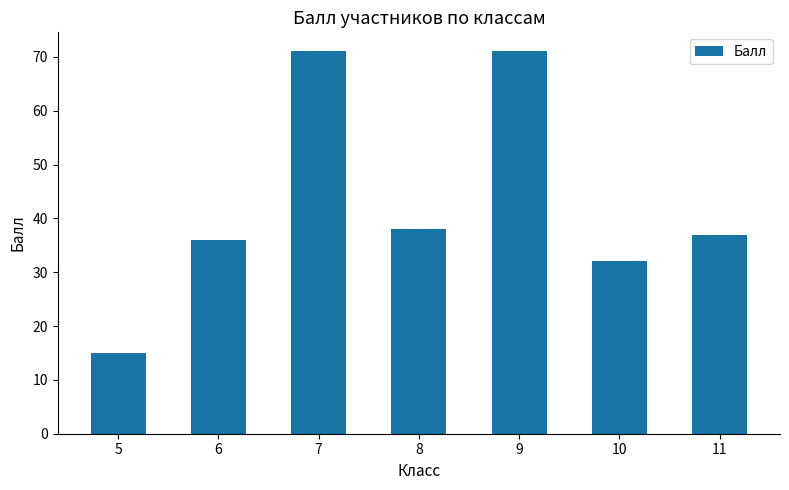

Does the chart contain any negative values?

No